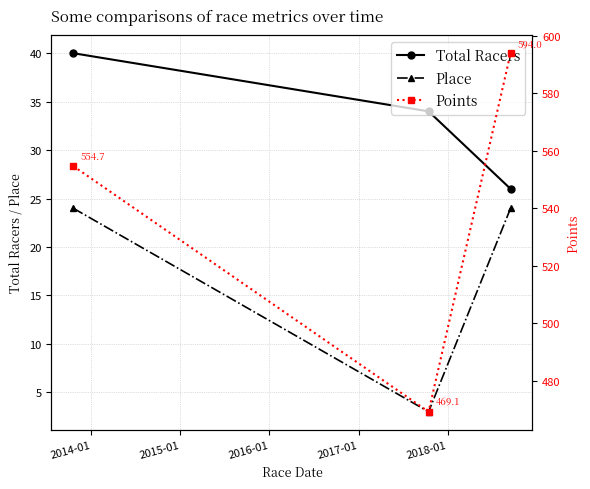

What is the value of the Place point at the 1st from the left?

24